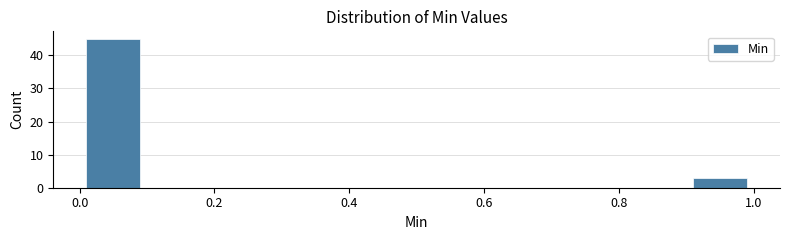

How tall is the bar that spans 0.9 to 1.0 on the x-axis? The values are not printed on the chart, so give them approximately, as read against the axis.

3